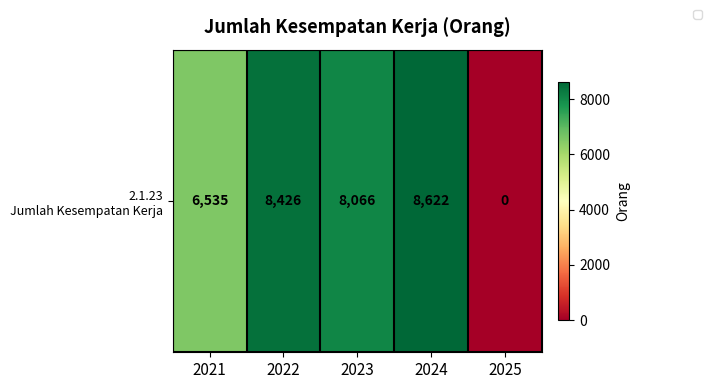

What is the change in value from 2023 to 2025?

-8066